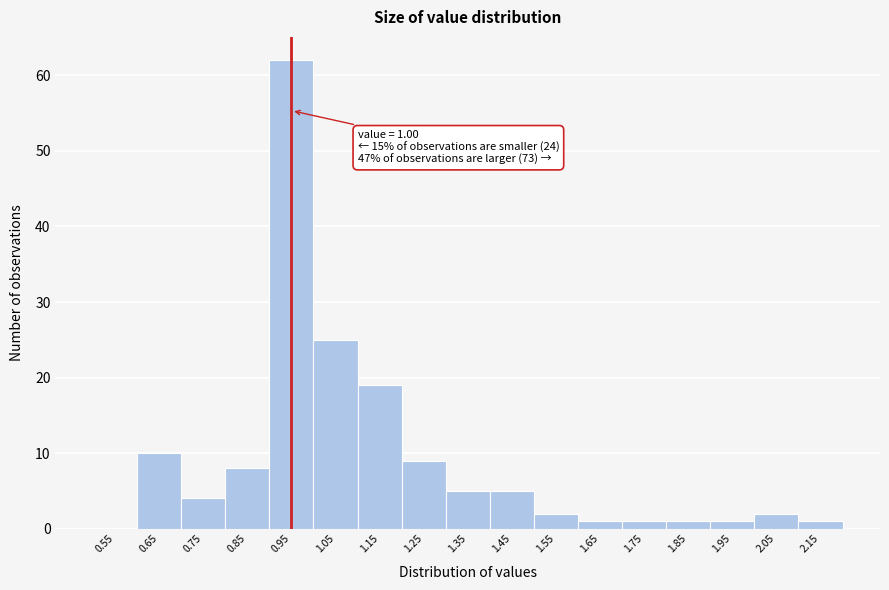

Reading left to right, transcribe all the data shown in this chart.

0.55=0	0.65=10	0.75=4	0.85=8	0.95=62	1.05=25	1.15=19	1.25=9	1.35=5	1.45=5	1.55=2	1.65=1	1.75=1	1.85=1	1.95=1	2.05=2	2.15=1